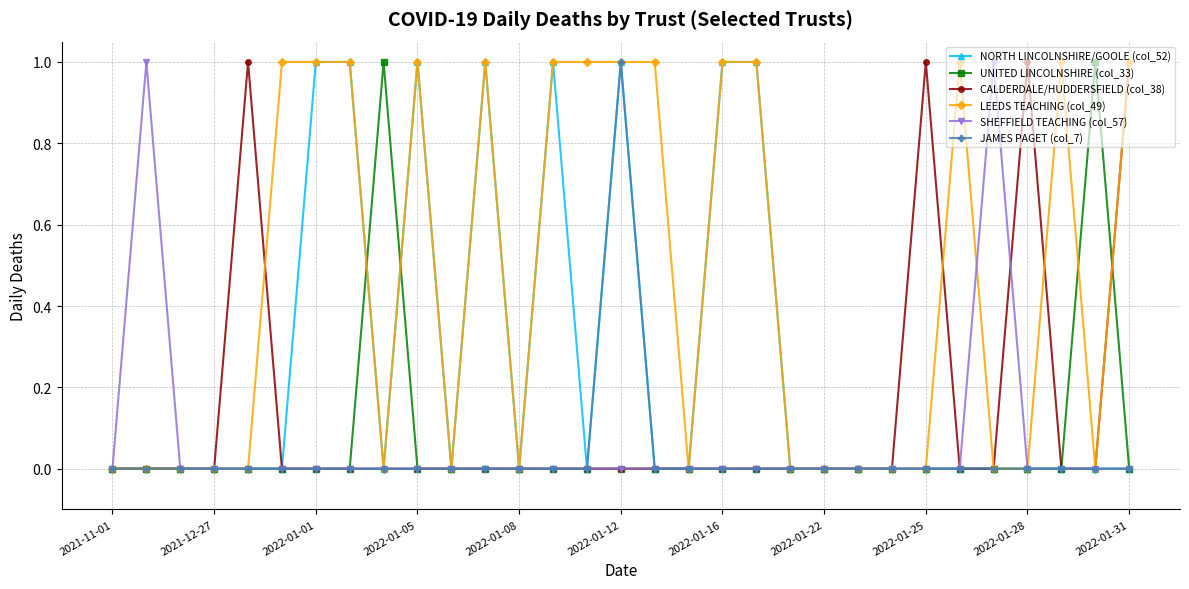

What is the value of the SHEFFIELD TEACHING (col_57) point at the 2nd from the left?

1